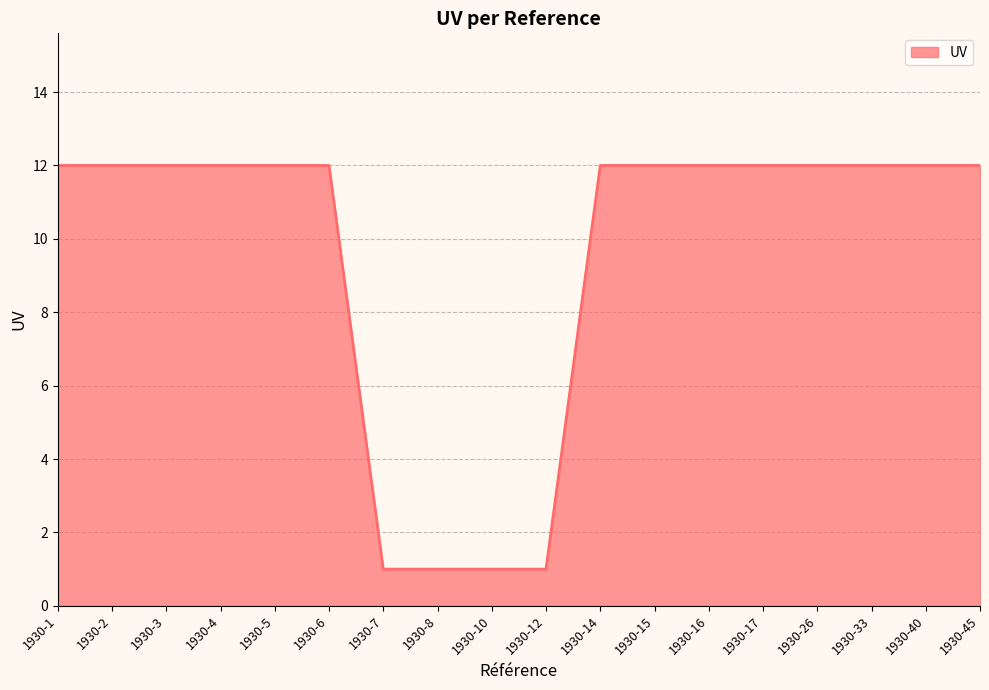

True or false: the data shows 21 at 1930-6.

False